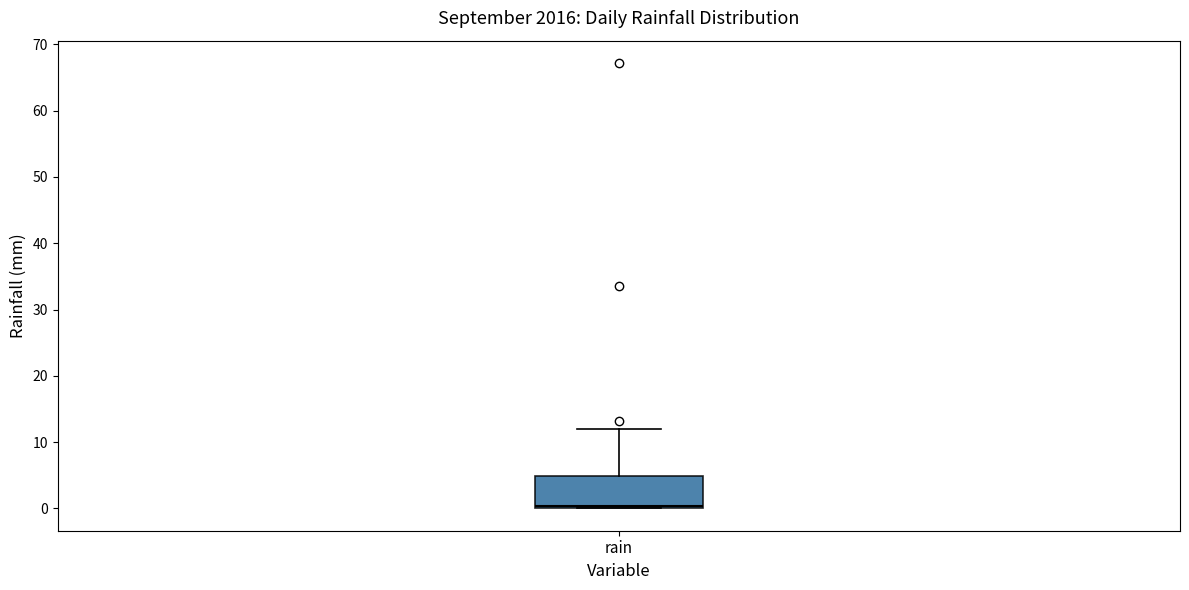

Transcribe this box plot: give where the median line is, the range the box spans, and where the two whiskers end, as read against the y-axis. The values are not printed on the chart, so give them approximately, as read against the axis.

median 0 (just above the box's lower edge), box 0 to 5, whiskers 0 to 12